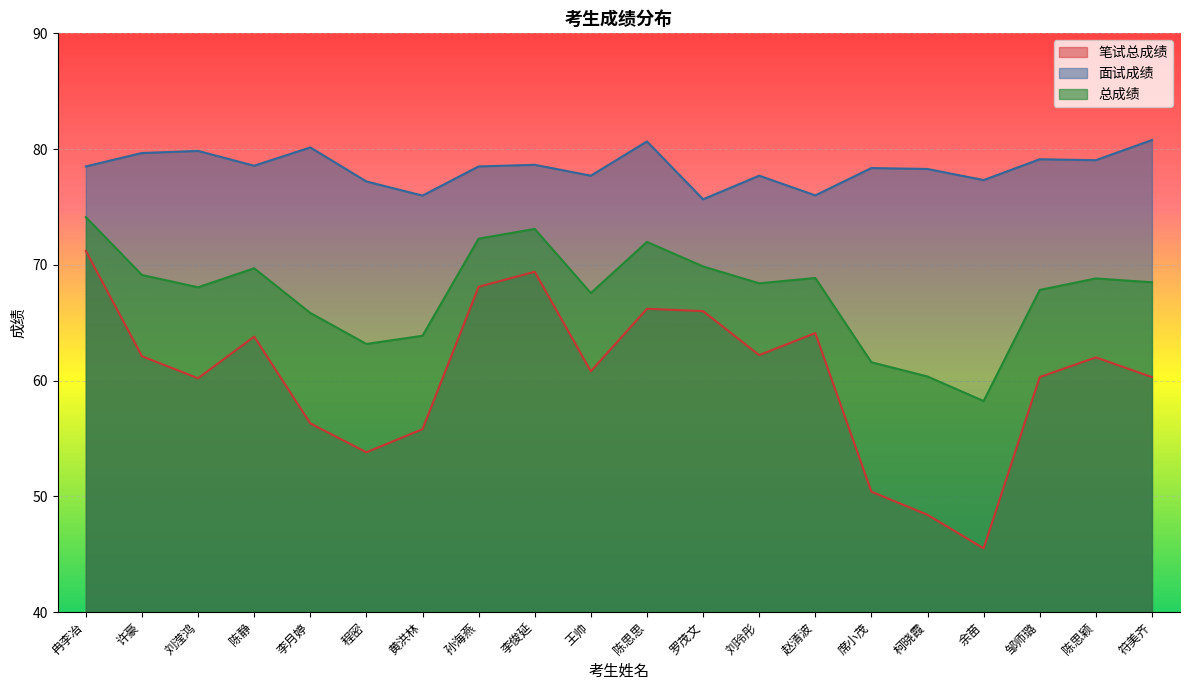

Reading left to right, what are all the values shown in this chart?

笔试总成绩: 冉李冶=71.2	许豪=62.1	刘滢鸿=60.2	陈静=63.8	李月婷=56.3	程密=53.8	黄洪林=55.8	孙海燕=68.1	李俊延=69.4	王帅=60.8	陈思思=66.2	罗茂文=66.0	刘玲彤=62.2	赵清波=64.1	席小茂=50.4	柯晓霞=48.4	余苗=45.5	邹师璐=60.3	陈思颖=62.0	符美齐=60.3
面试成绩: 冉李冶=78.5	许豪=79.7	刘滢鸿=79.8	陈静=78.6	李月婷=80.1	程密=77.2	黄洪林=76.0	孙海燕=78.5	李俊延=78.6	王帅=77.7	陈思思=80.7	罗茂文=75.7	刘玲彤=77.7	赵清波=76.0	席小茂=78.4	柯晓霞=78.3	余苗=77.3	邹师璐=79.1	陈思颖=79.0	符美齐=80.8
总成绩: 冉李冶=74.1	许豪=69.1	刘滢鸿=68.1	陈静=69.7	李月婷=65.8	程密=63.2	黄洪林=63.9	孙海燕=72.3	李俊延=73.1	王帅=67.6	陈思思=72.0	罗茂文=69.9	刘玲彤=68.4	赵清波=68.9	席小茂=61.6	柯晓霞=60.4	余苗=58.2	邹师璐=67.8	陈思颖=68.8	符美齐=68.5